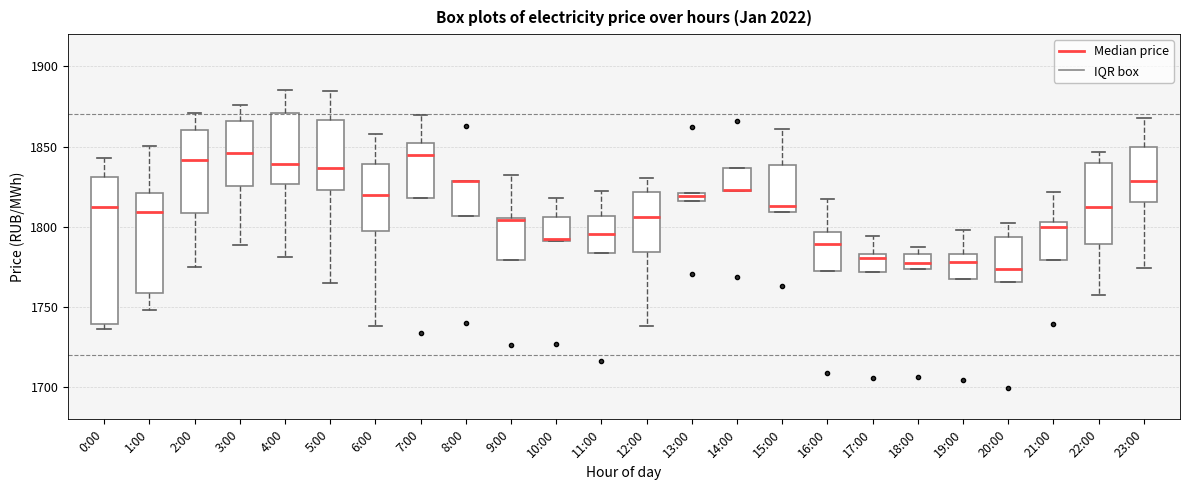

Where is the upper edge of the box for 15:00 on the y-axis? The values are not printed on the chart, so give them approximately, as read against the axis.

1840